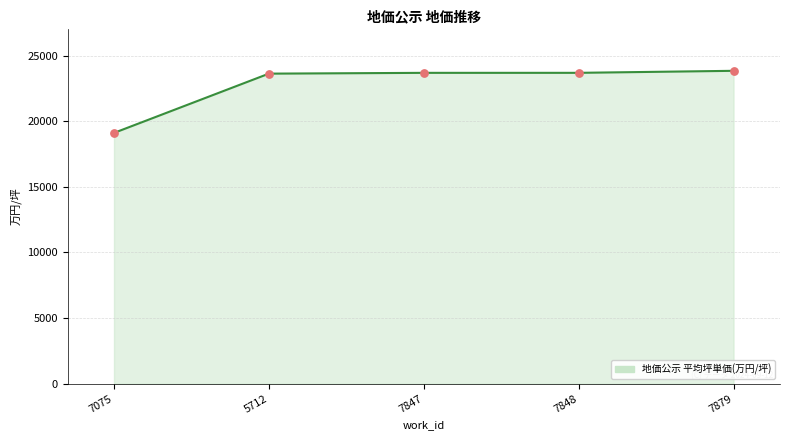

Between 7847 and 7075, which is larger?

7847